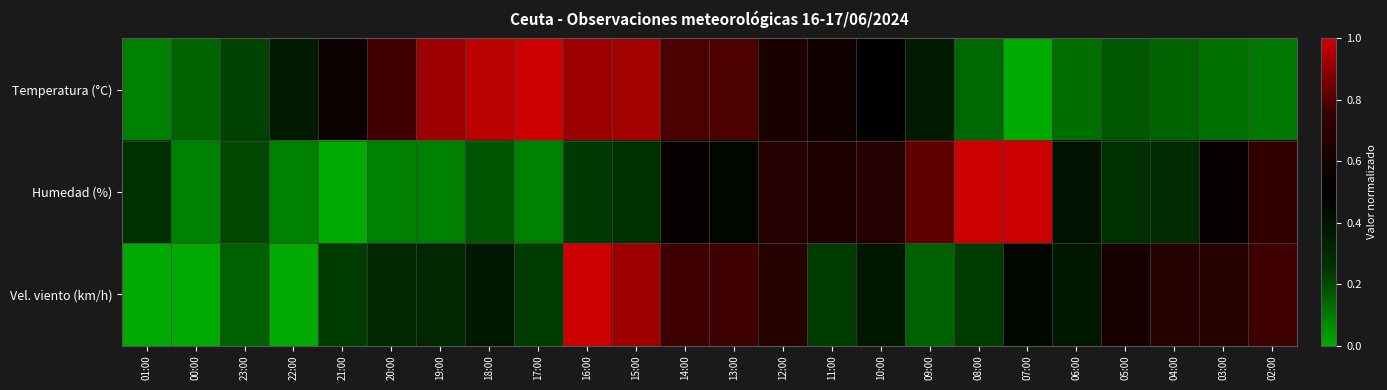

Count the number of data series in this chart.

3